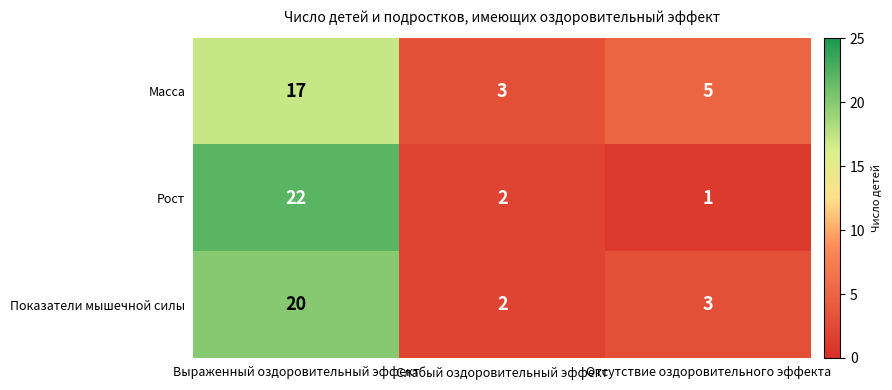

What is the spread (max minus min) of values at Выраженный оздоровительный эффект?

5